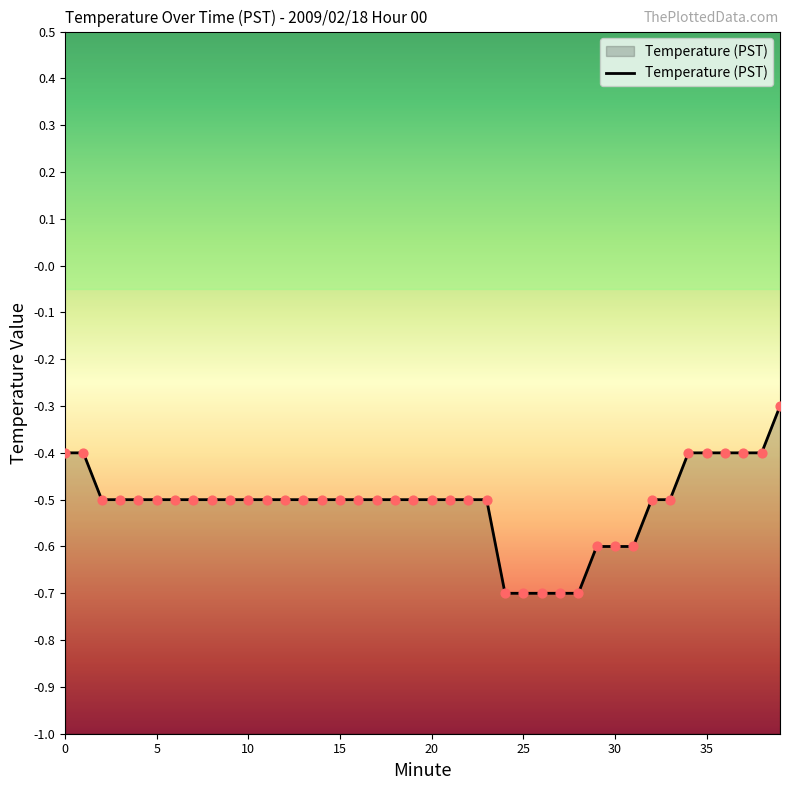

Which has a higher value, 33 or 25?

33